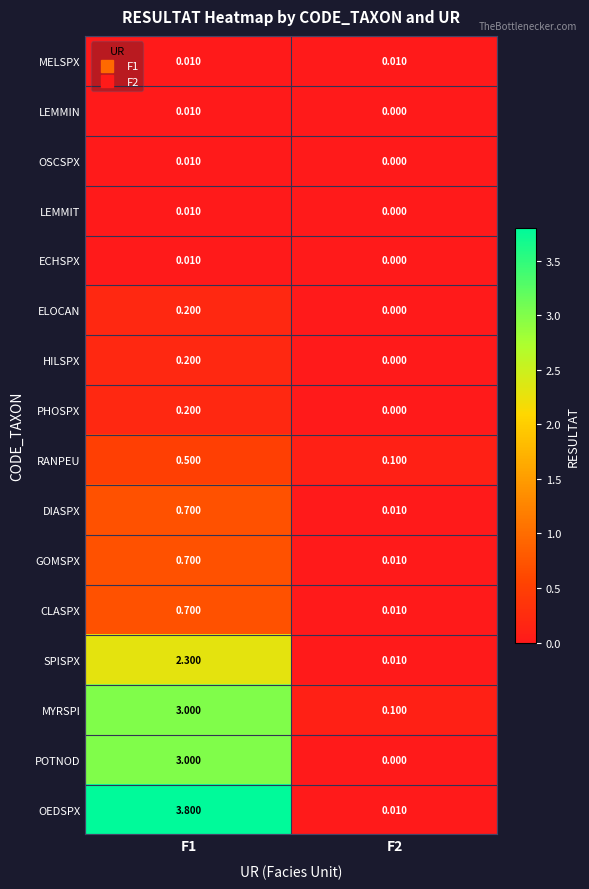

Which series changed the most between F1 and F2?

OEDSPX